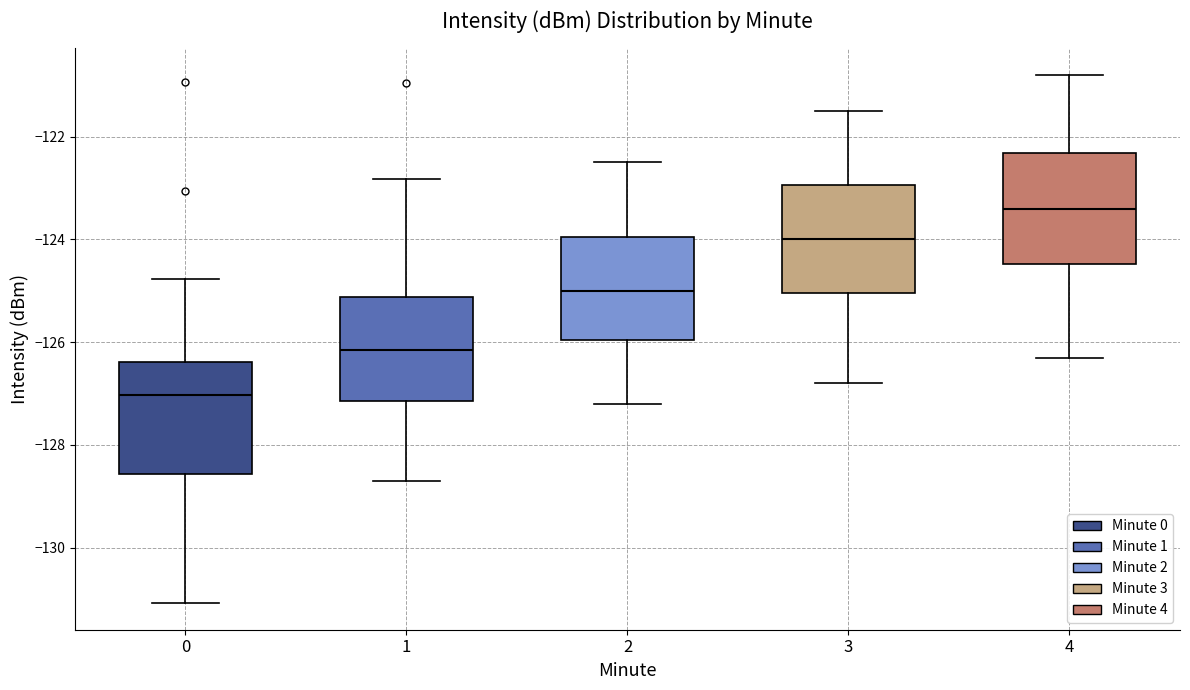

Where does the upper whisker of the box at x = 3 end on the y-axis? The values are not printed on the chart, so give them approximately, as read against the axis.

-121.4